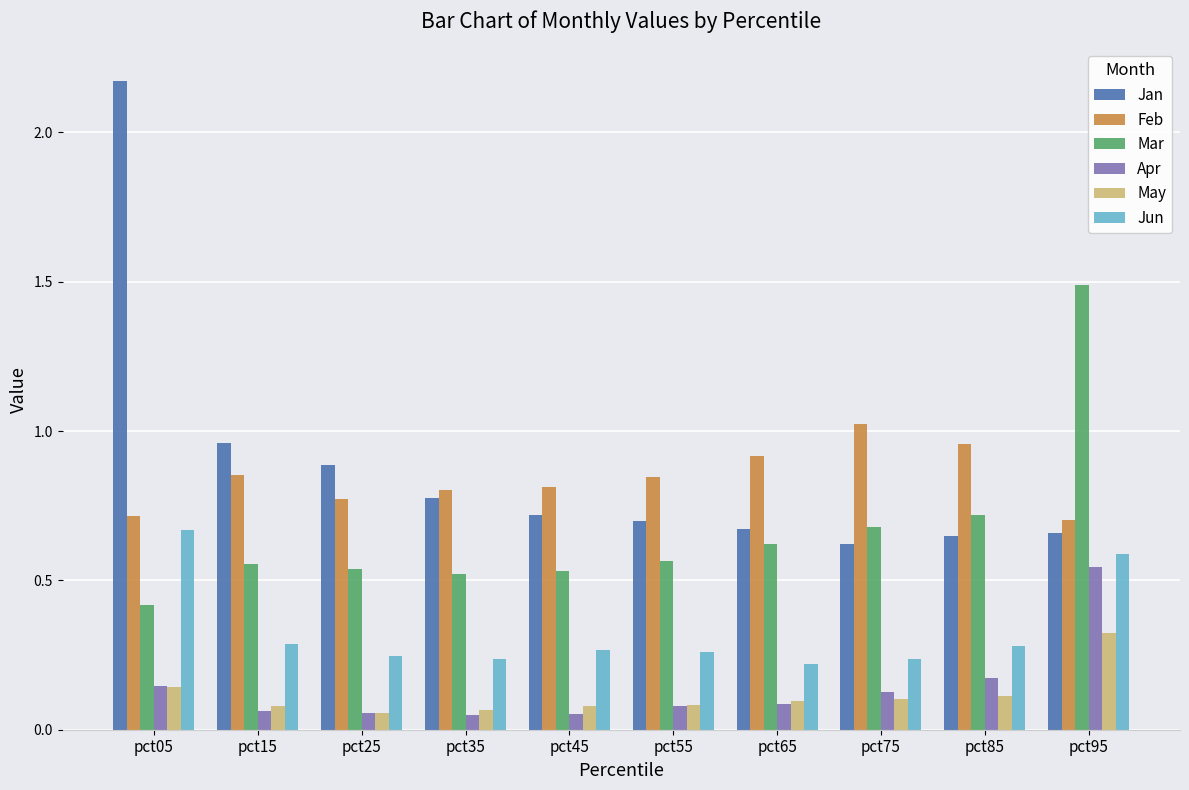

Rank the series by their maximum value, from lowest to highest.

May, Apr, Jun, Feb, Mar, Jan